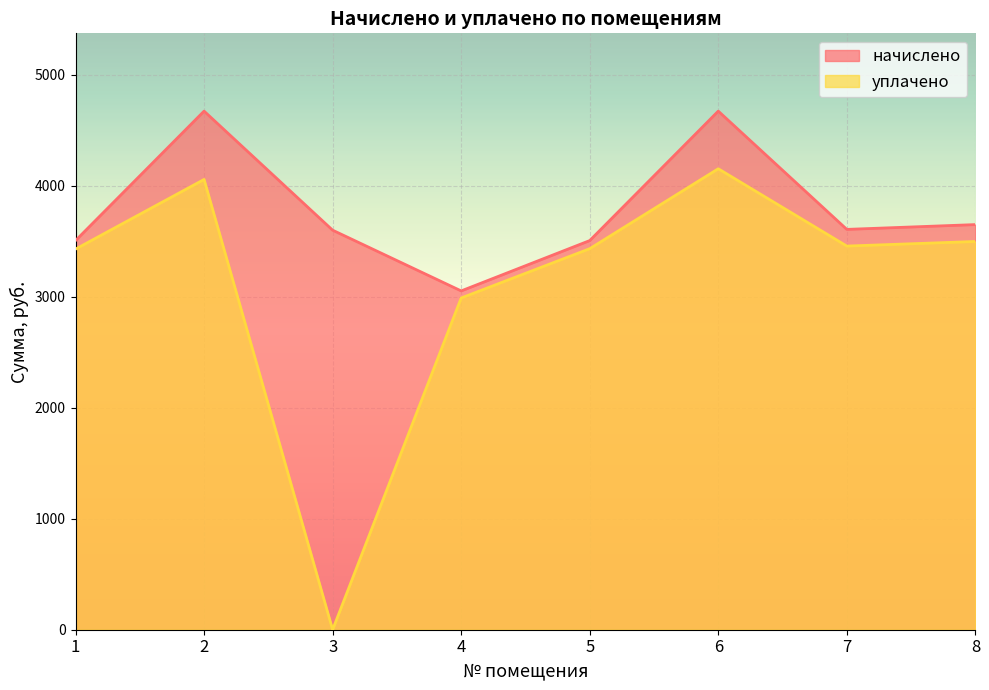

What is the average value of the уплачено series?

3127.2